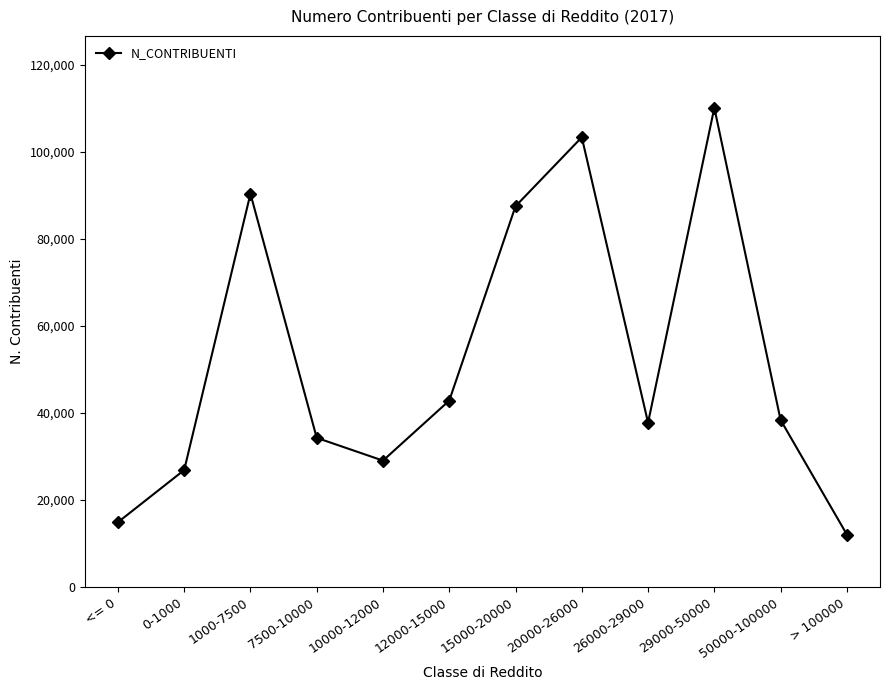

True or false: the data shows 42870 at 12000-15000.

True